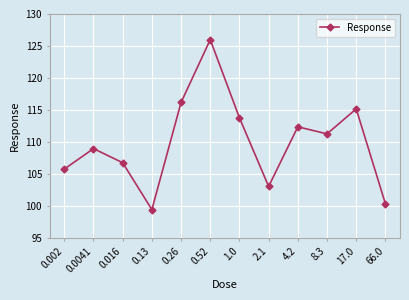

How many interior local valleys (lower than both neighbors) does the data have?

3